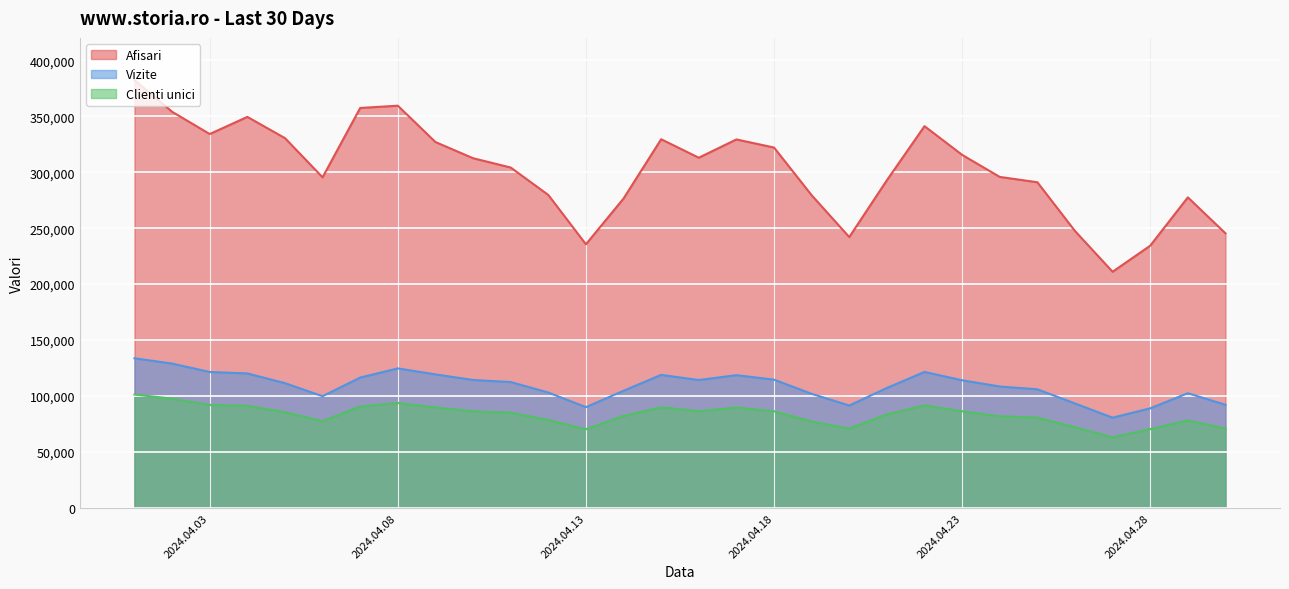

Which label corresponds to the smallest value in the chart?

2024.4.27